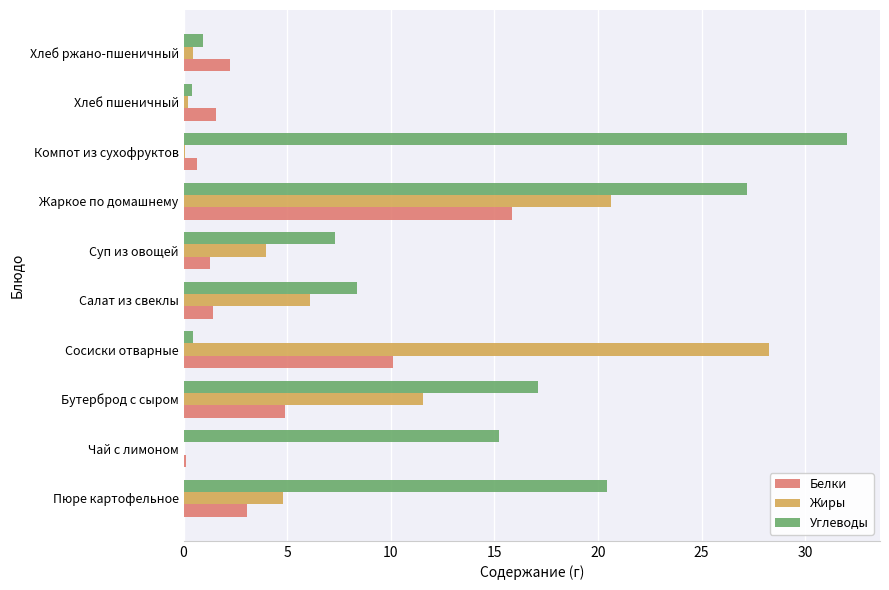

At which category is the sum across all series the highest?

Жаркое по домашнему